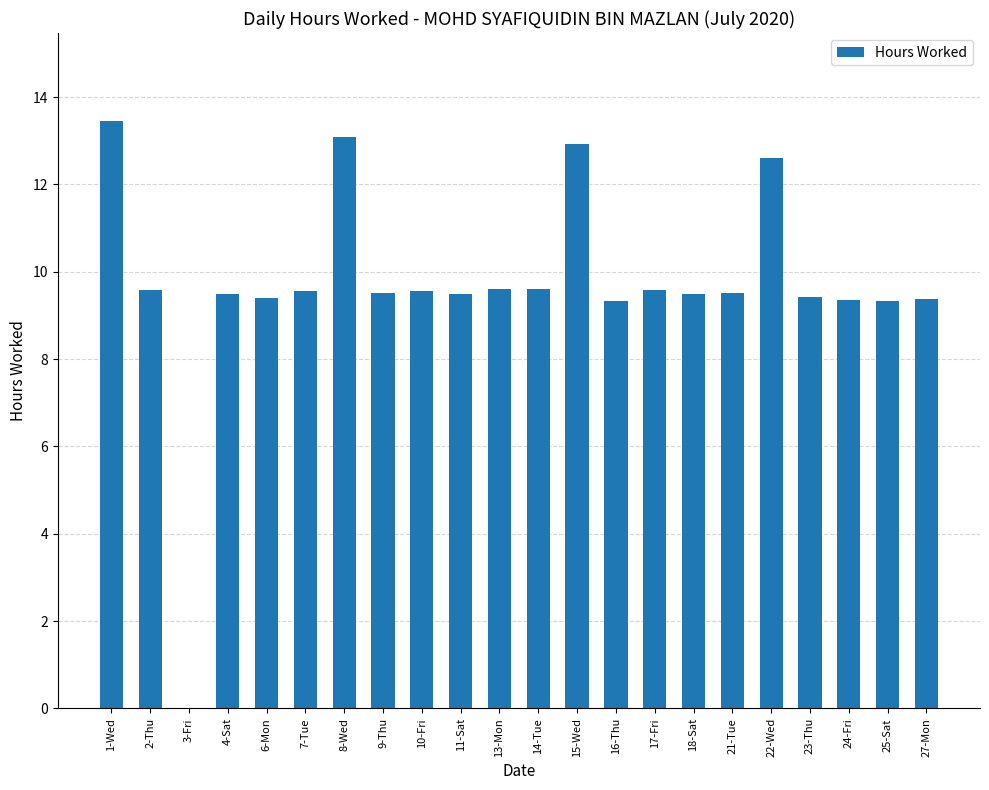

Are the bars horizontal?

No